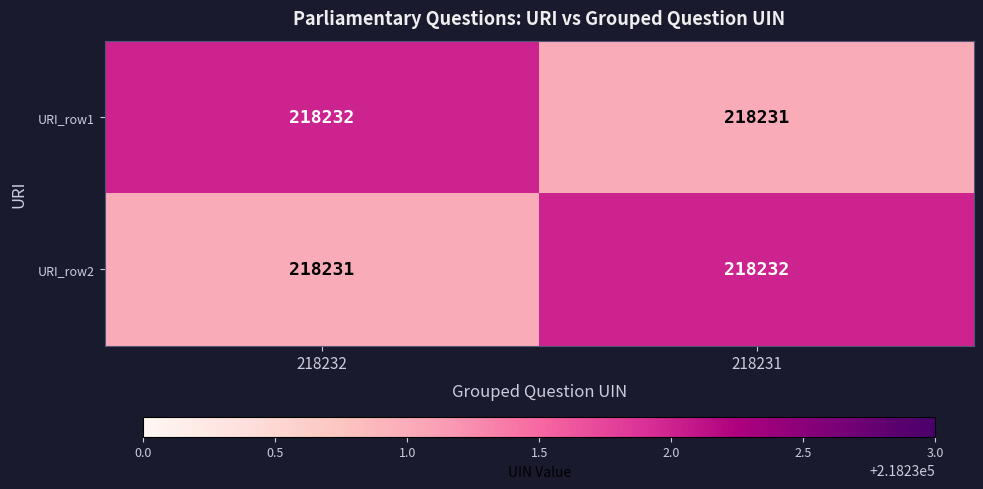

At how many categories does at least one series exceed 218231?

2